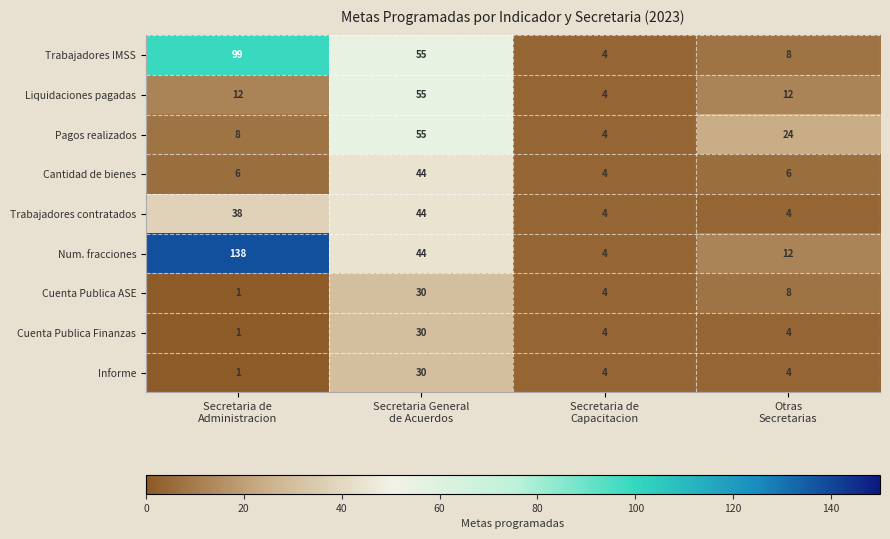

Which series has the largest total across all categories?

Num. fracciones